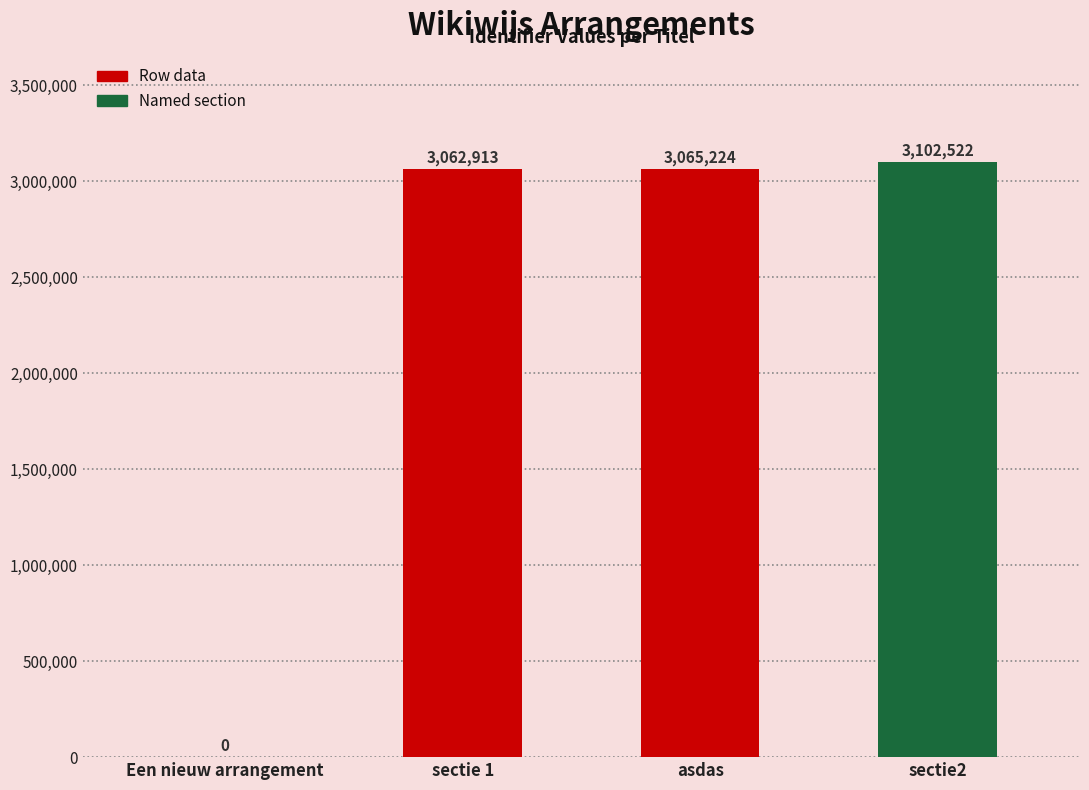

What is the sum of all values?

9230659